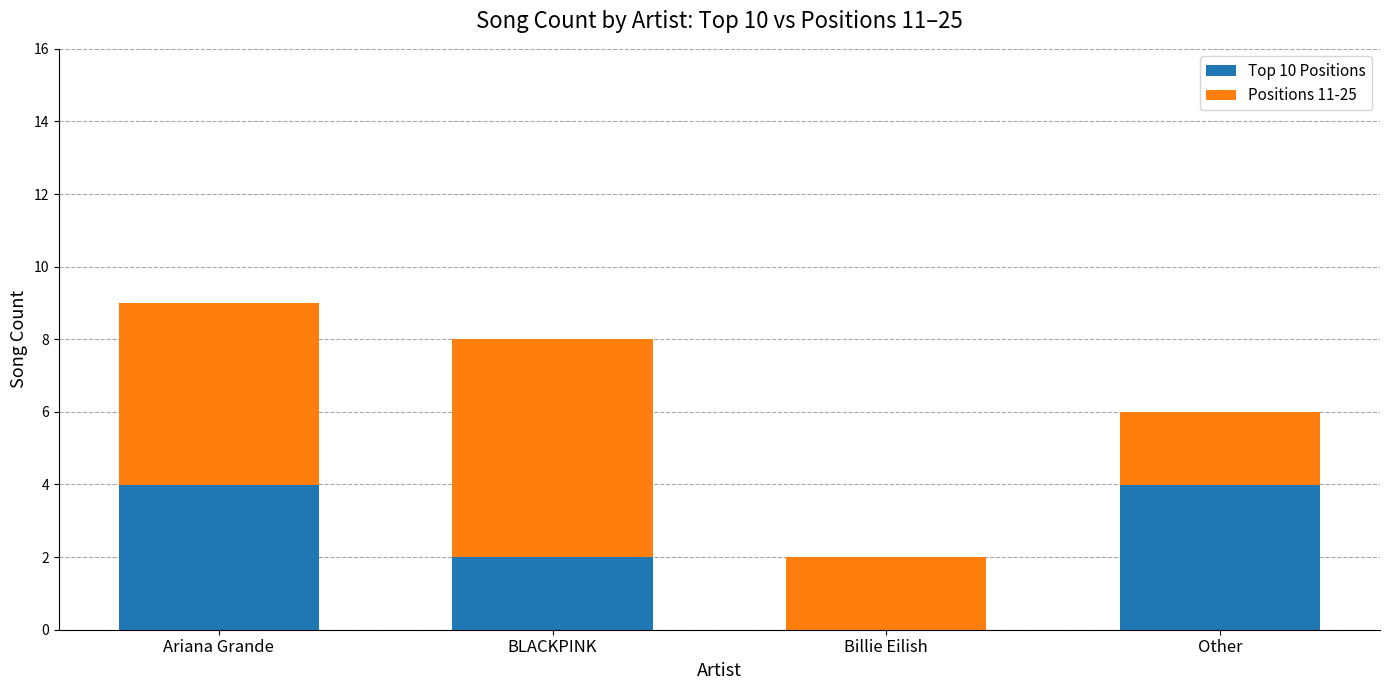

What is the highest value of the Top 10 Positions series?

4